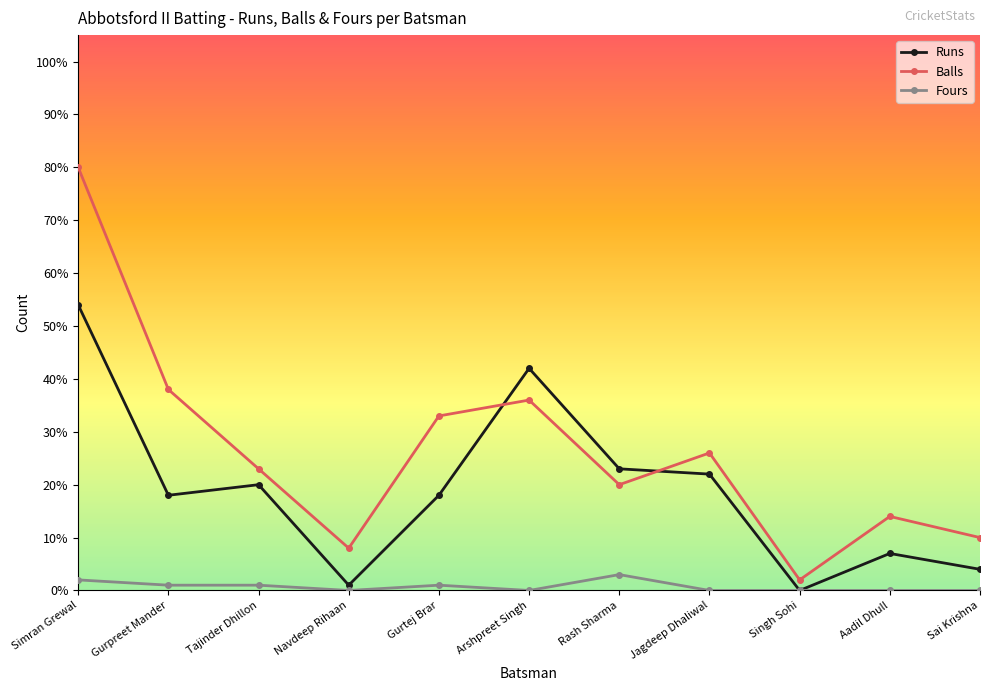

What position from the left is Navdeep Rihaan?

4